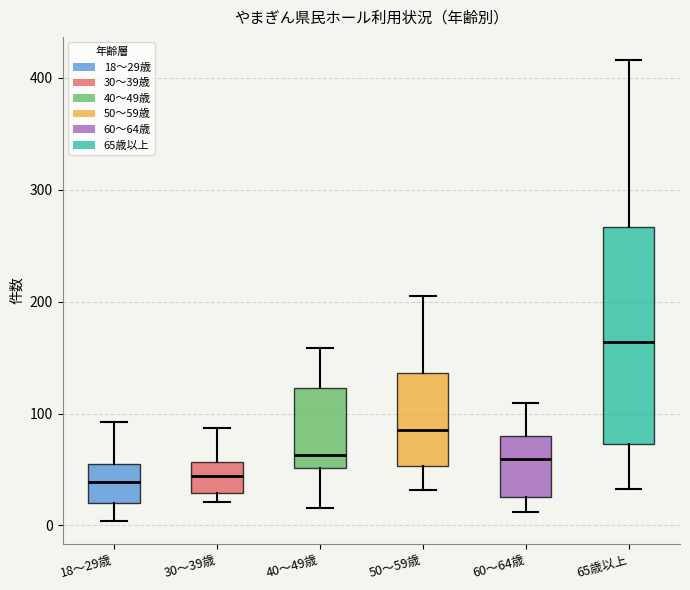

Reading left to right, read every box against the y-axis: the position of its median line, the range the box covers, and the ends of its whiskers. The values are not printed on the chart, so give them approximately, as read against the axis.

18～29歳: median 40, box 20 to 60, whiskers 0 to 90
30～39歳: median 40, box 30 to 60, whiskers 20 to 90
40～49歳: median 60, box 50 to 120, whiskers 20 to 160
50～59歳: median 90, box 50 to 140, whiskers 30 to 210
60～64歳: median 60, box 30 to 80, whiskers 10 to 110
65歳以上: median 160, box 70 to 270, whiskers 30 to 420